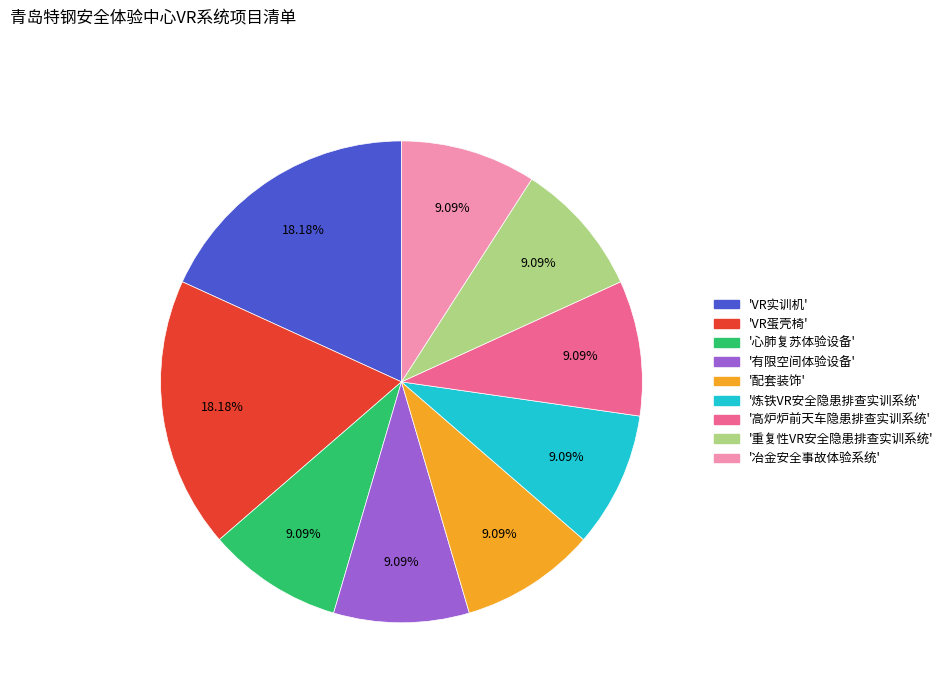

How many slices are in this pie chart?

9